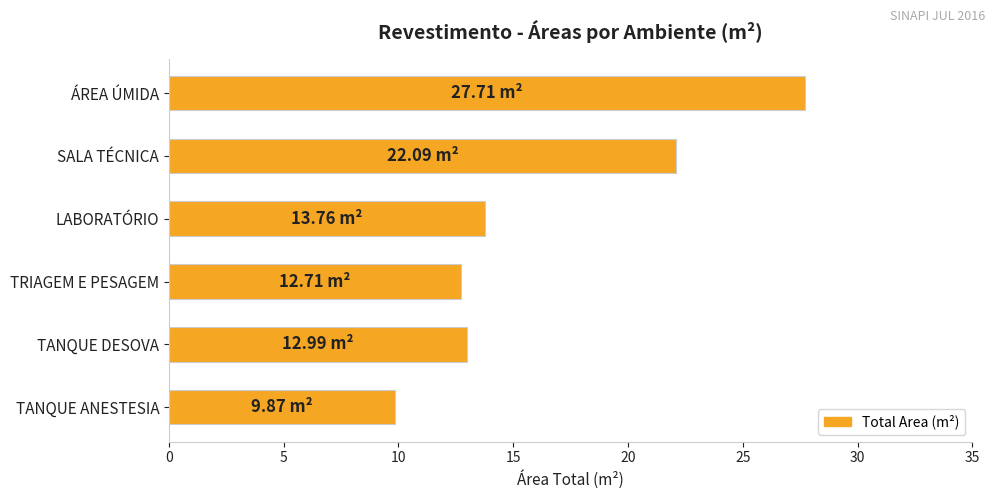

At which category does the chart reach its minimum across all series?

TANQUE ANESTESIA